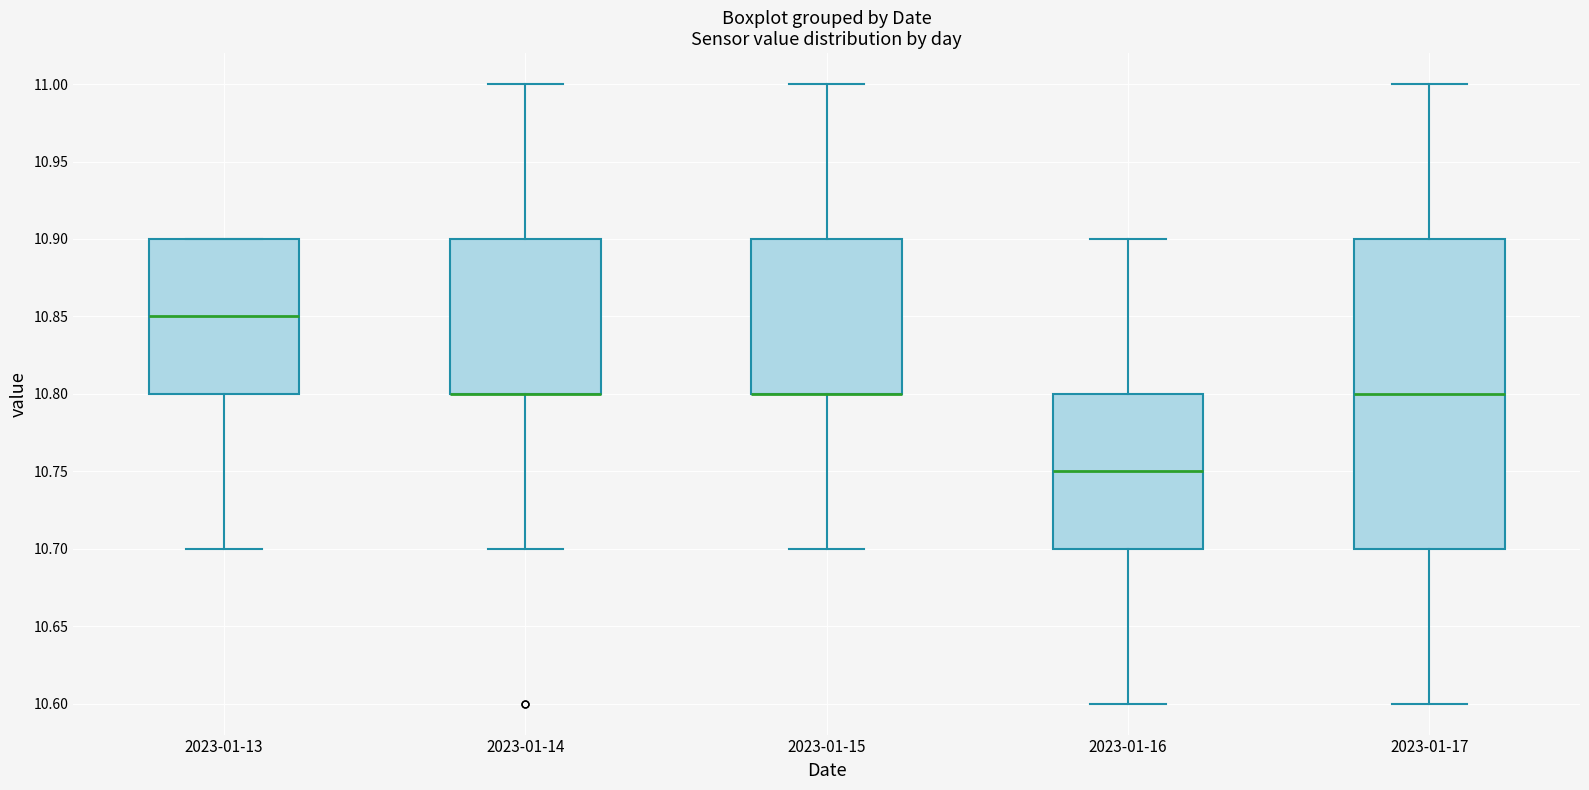

Reading left to right, transcribe this box plot: for each box, give where its median line is, the range the box spans, and where its two whiskers end, as read against the y-axis. The values are not printed on the chart, so give them approximately, as read against the axis.

2023-01-13: median 10.85, box 10.80 to 10.90, whiskers 10.70 to 10.90
2023-01-14: median 10.80 (drawn on the box's lower edge), box 10.80 to 10.90, whiskers 10.70 to 11.00
2023-01-15: median 10.80 (drawn on the box's lower edge), box 10.80 to 10.90, whiskers 10.70 to 11.00
2023-01-16: median 10.75, box 10.70 to 10.80, whiskers 10.60 to 10.90
2023-01-17: median 10.80, box 10.70 to 10.90, whiskers 10.60 to 11.00